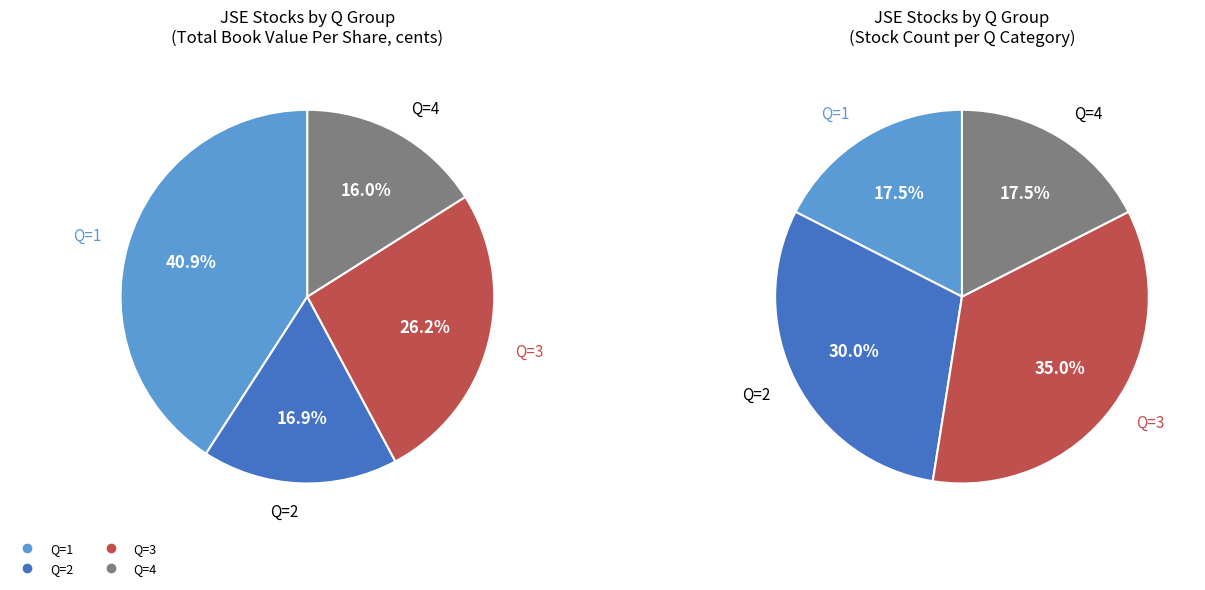

Is 3 the majority of the pie?

Yes